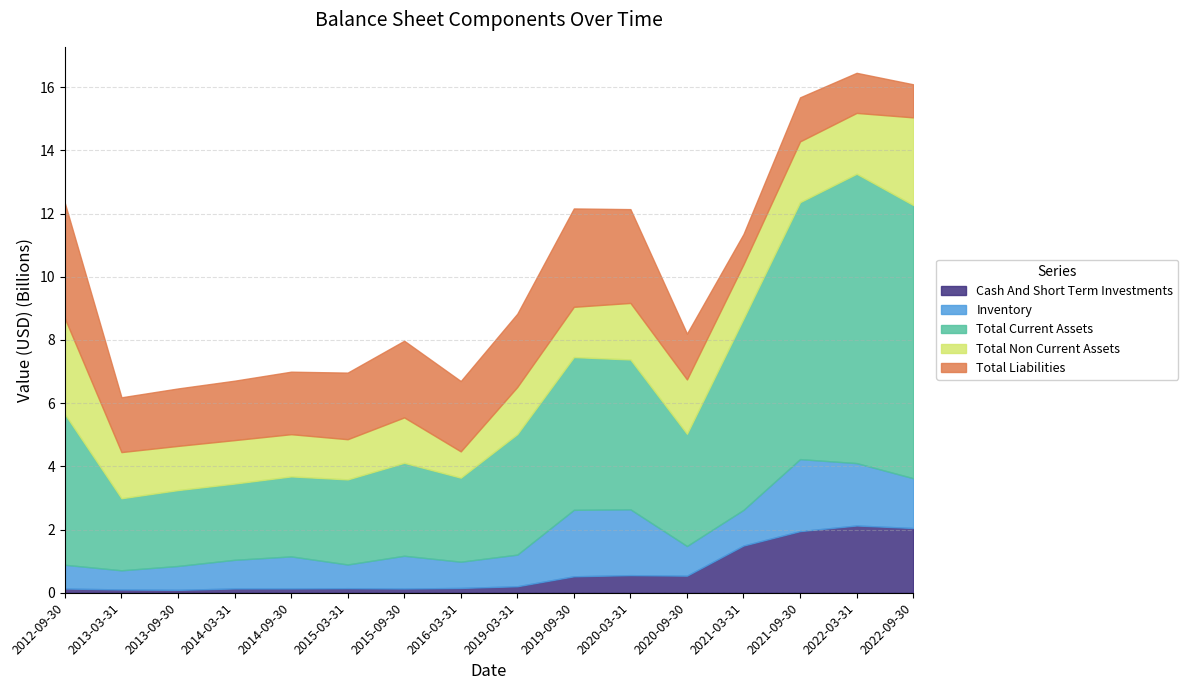

How many distinct data groups are displayed?

5